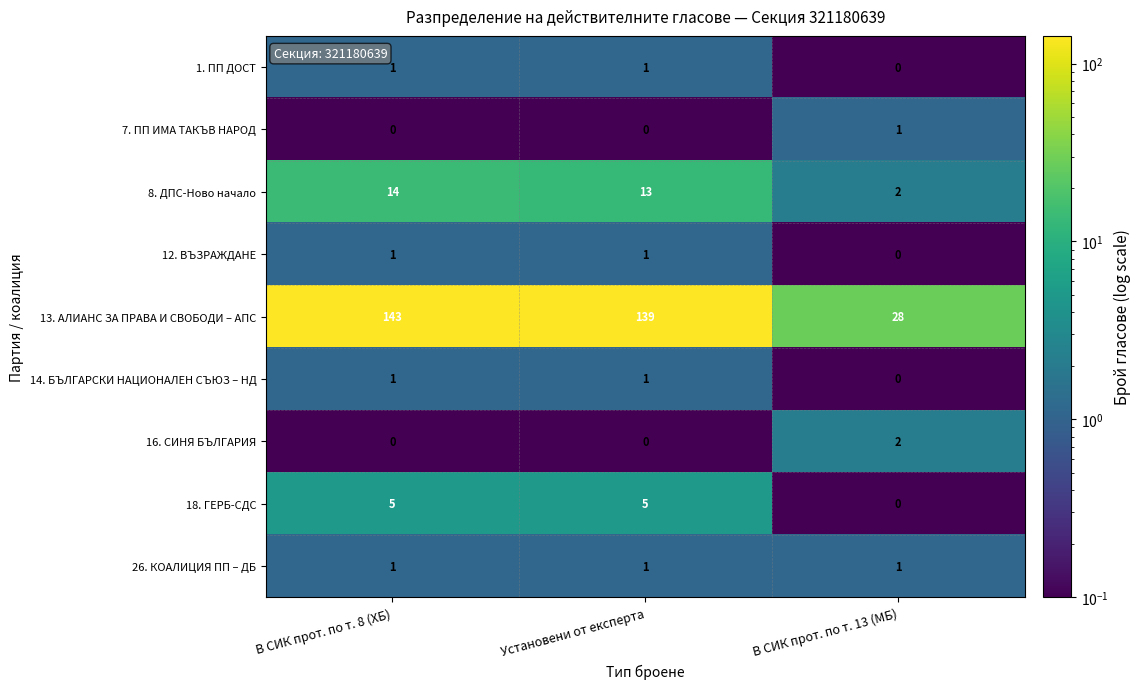

What is the difference between the maximum and minimum values in the 8. ДПС-Ново начало series?

12